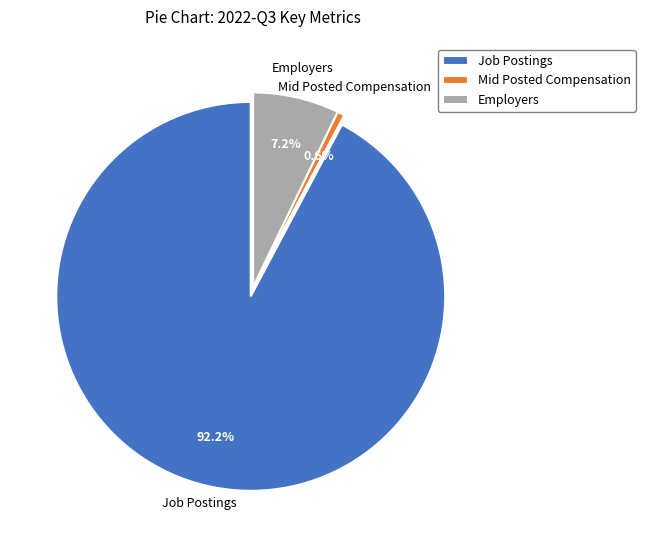

What percentage is the Mid Posted Compensation slice, to the nearest percent?

1%